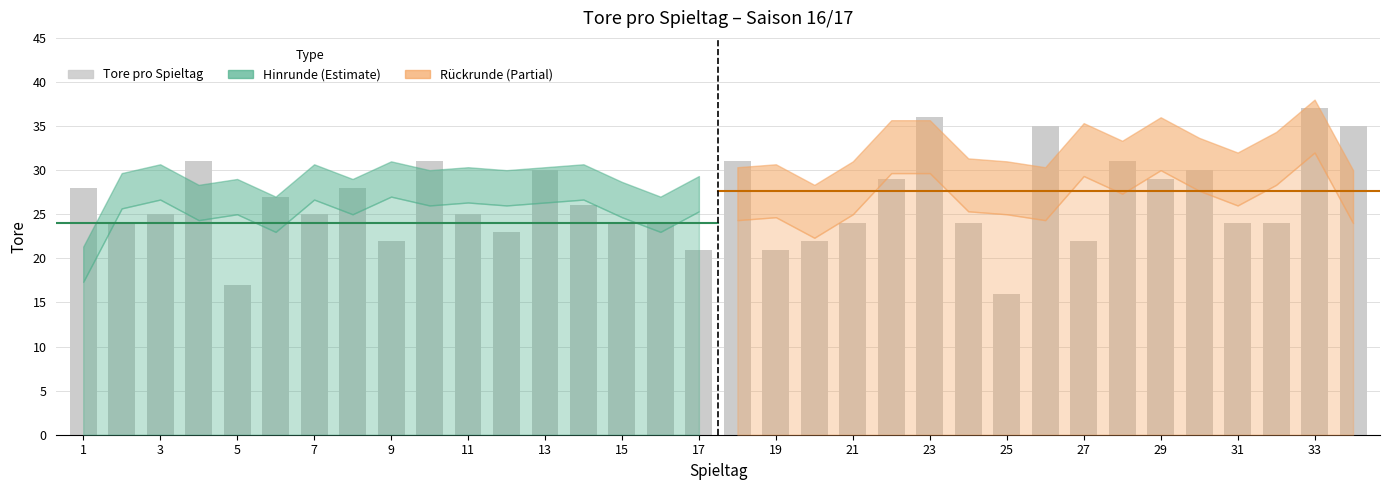

What is the difference between the second highest and second lowest values?

19